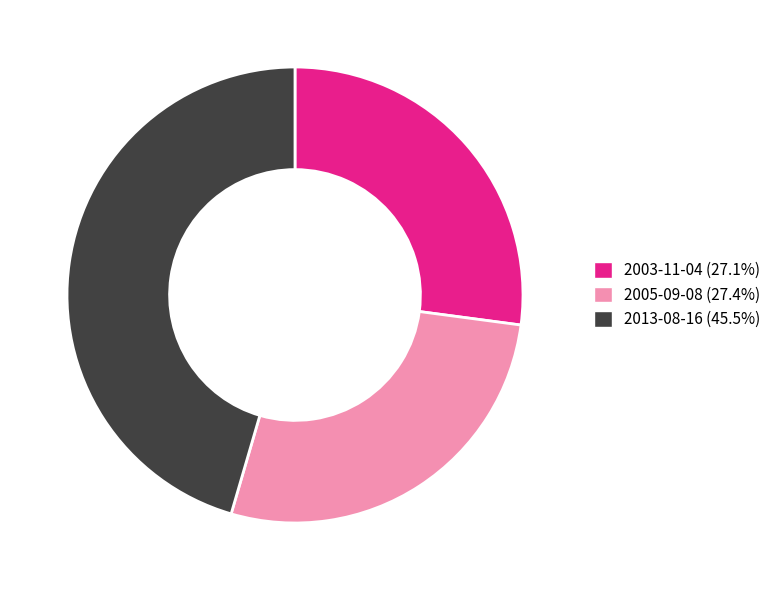

Combined, do 2005-09-08 and 2013-08-16 account for over 50%?

Yes